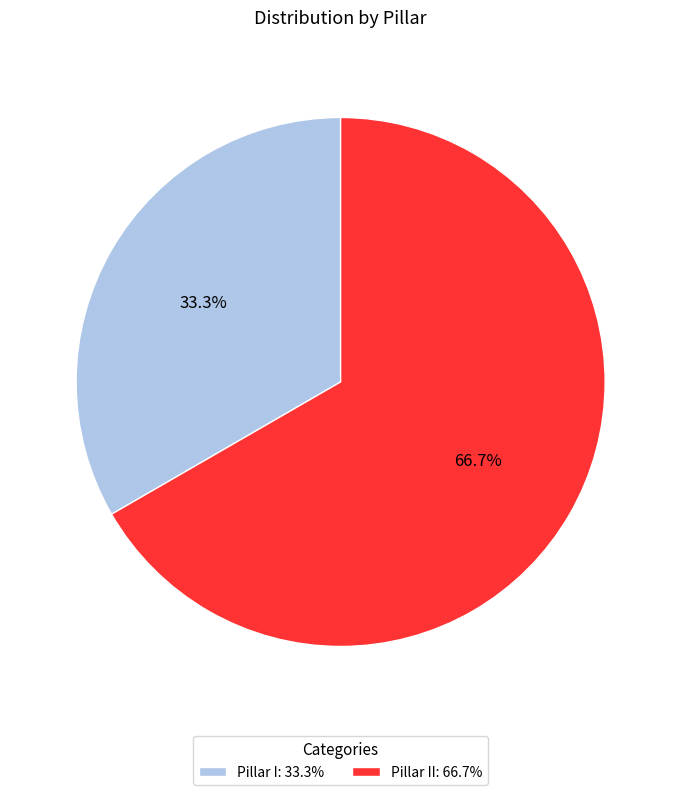

Does any single category account for the majority?

Yes